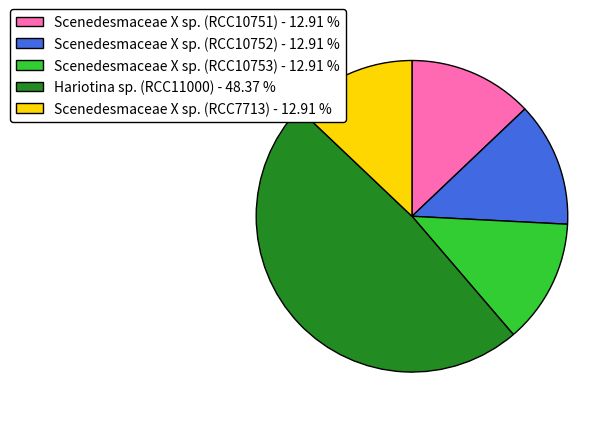

Is there a majority slice in this chart?

No